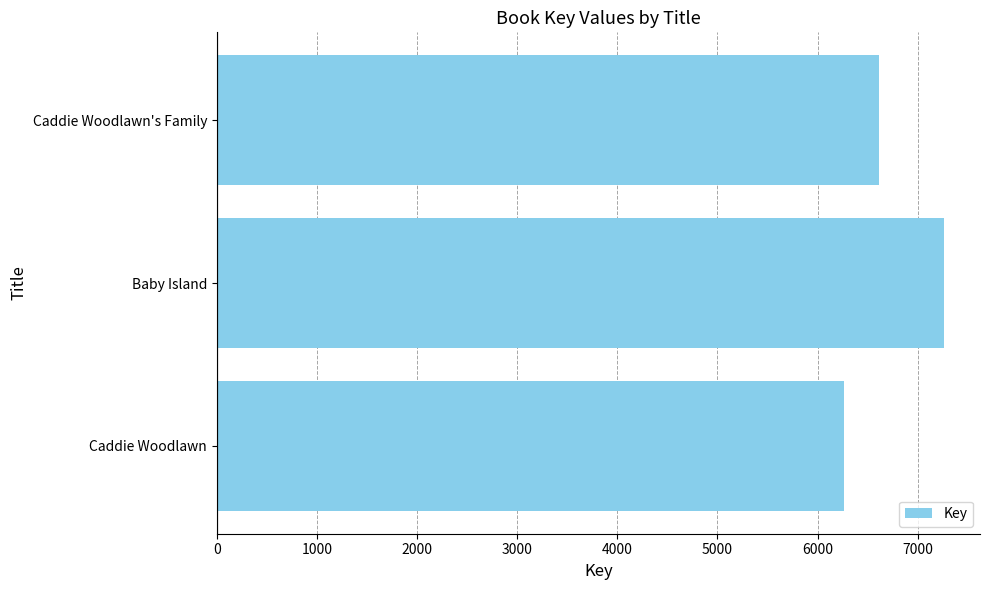

Rank the categories by value from lowest to highest.

Caddie Woodlawn, Caddie Woodlawn's Family, Baby Island